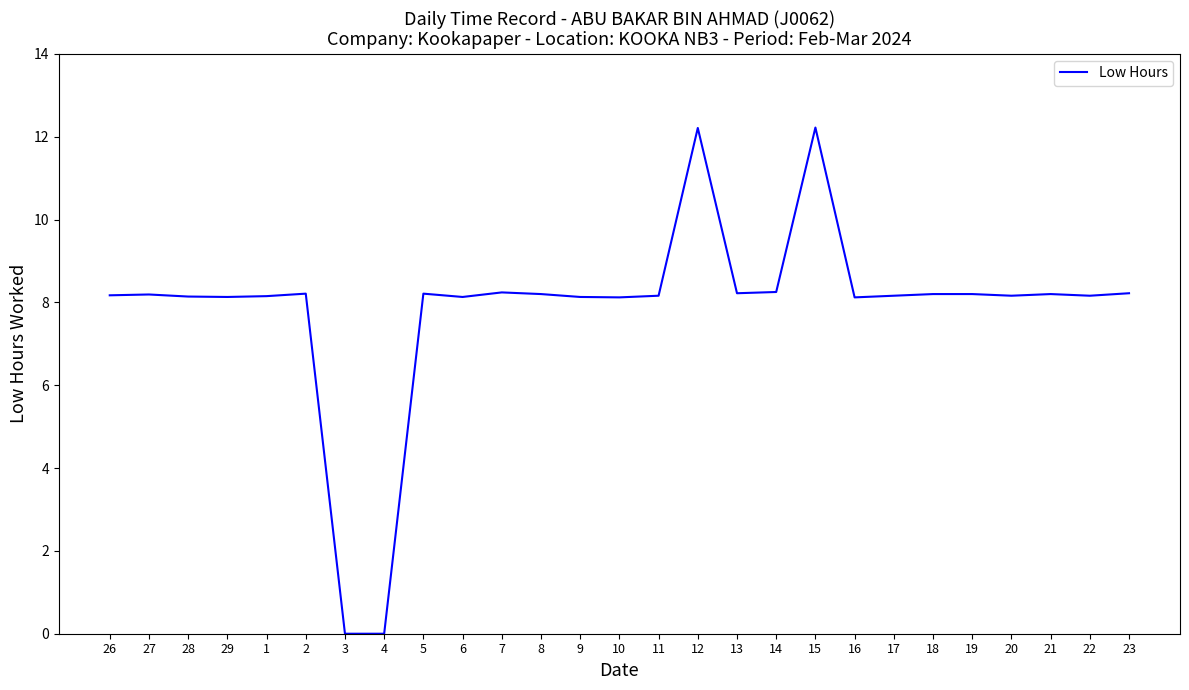

True or false: the data shows 8.2 at 5.

True